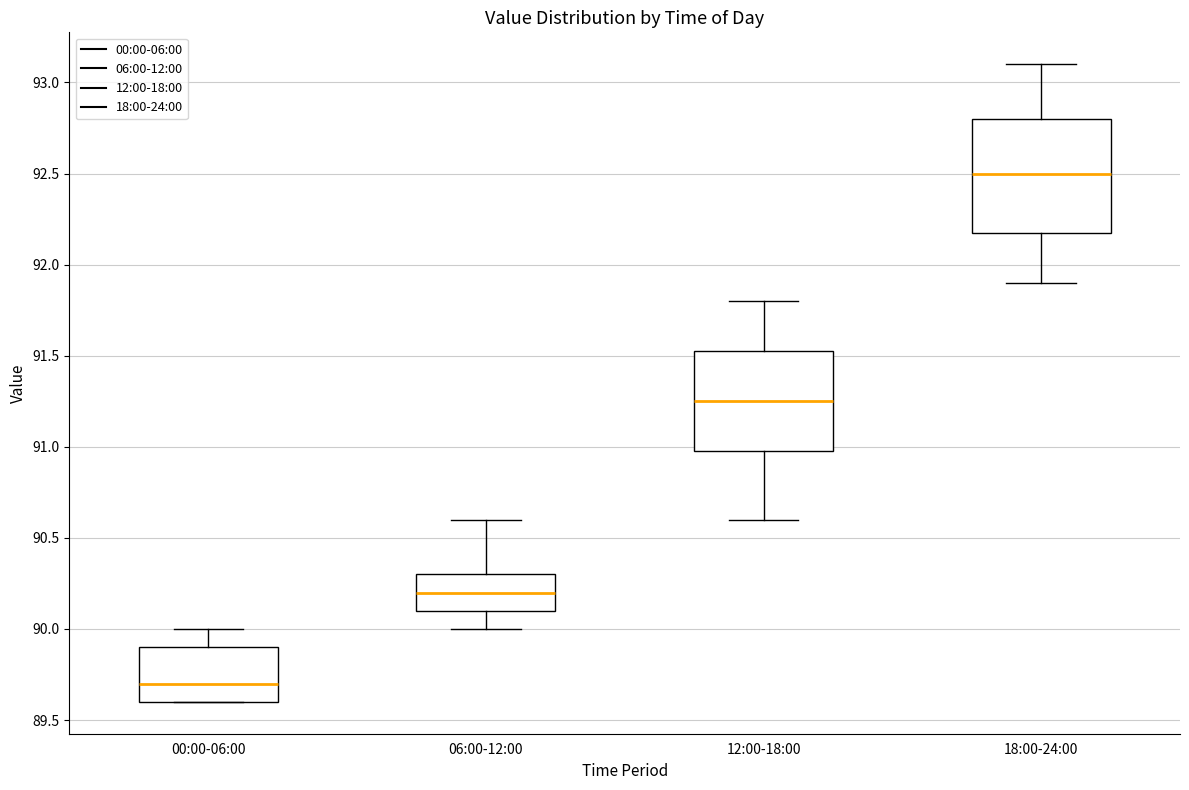

Comparing the boxes themselves (not the whiskers), which one is the tallest?

18:00-24:00